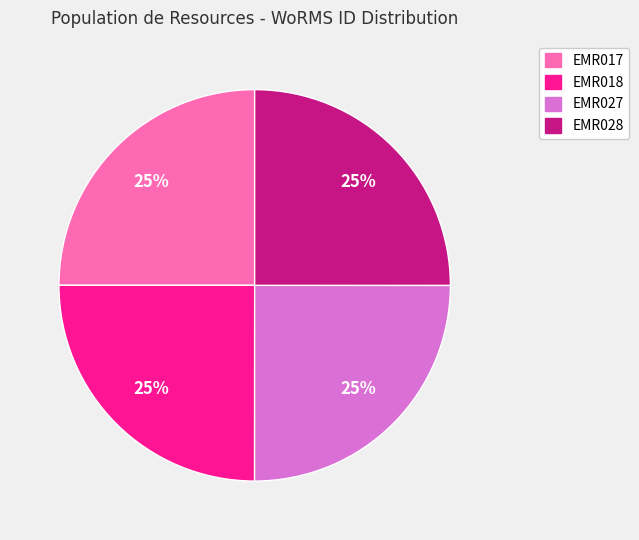

The EMR028 slice represents 12% of the pie. True or false?

False